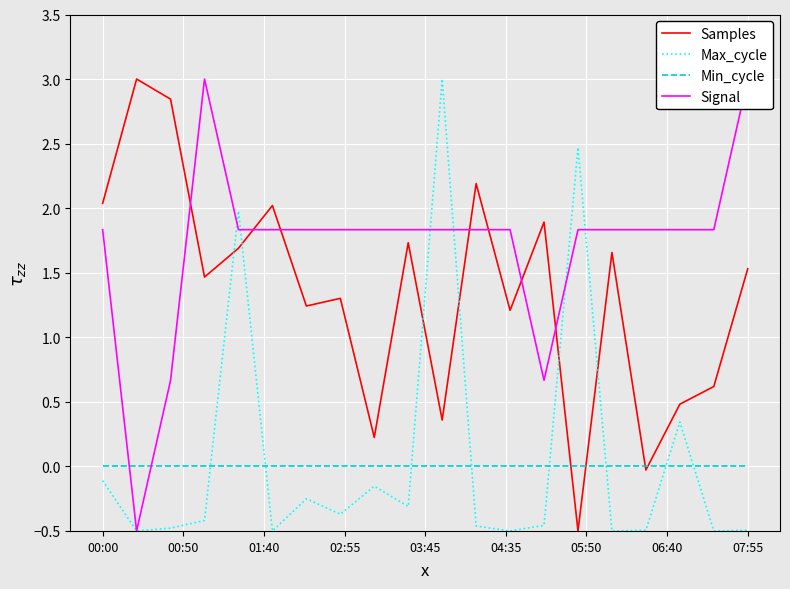

How many intersections are there between Max_cycle and Min_cycle?

8